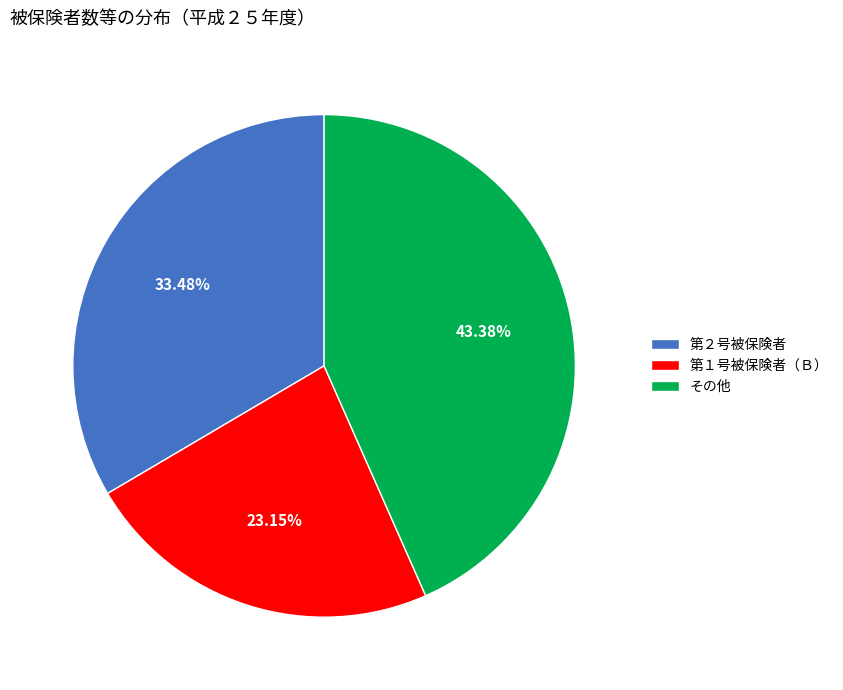

To the nearest percent, what is the difference between the largest and smallest slice percentages?

20%